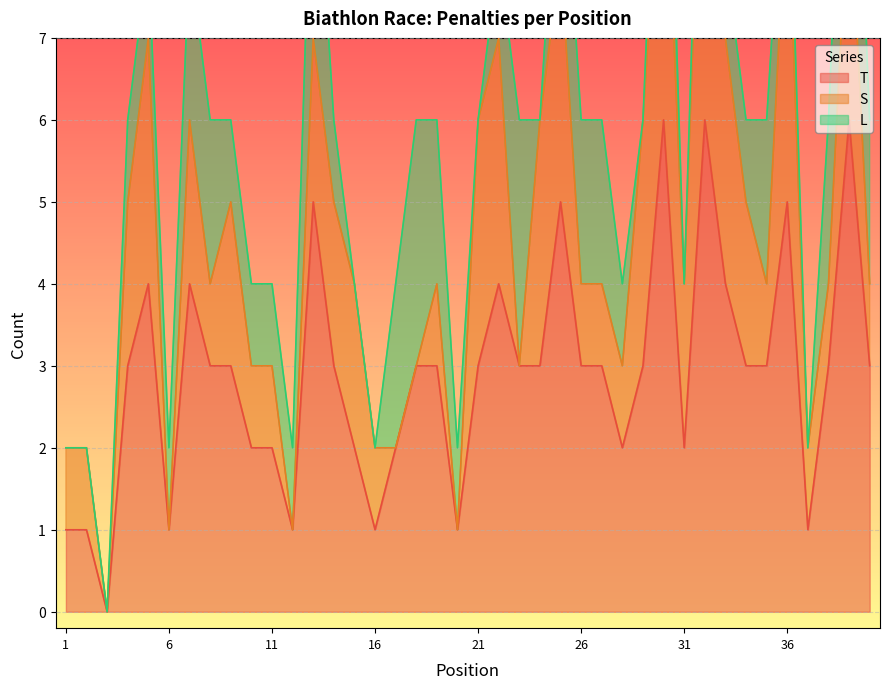

Reading left to right, list all the values displayed in this chart.

T: 1=1	2=1	3=0	4=3	5=4	6=1	7=4	8=3	9=3	10=2	11=2	12=1	13=5	14=3	15=2	16=1	17=2	18=3	19=3	20=1	21=3	22=4	23=3	24=3	25=5	26=3	27=3	28=2	29=3	30=6	31=2	32=6	33=4	34=3	35=3	36=5	37=1	38=3	39=6	40=3
S: 1=1	2=1	3=0	4=2	5=3	6=0	7=2	8=1	9=2	10=1	11=1	12=0	13=2	14=2	15=2	16=1	17=0	18=0	19=1	20=0	21=3	22=3	23=0	24=3	25=3	26=1	27=1	28=1	29=3	30=4	31=2	32=5	33=3	34=2	35=1	36=4	37=1	38=1	39=3	40=1
L: 1=0	2=0	3=0	4=1	5=1	6=1	7=2	8=2	9=1	10=1	11=1	12=1	13=3	14=1	15=0	16=0	17=2	18=3	19=2	20=1	21=0	22=1	23=3	24=0	25=2	26=2	27=2	28=1	29=0	30=2	31=0	32=1	33=1	34=1	35=2	36=1	37=0	38=2	39=3	40=2